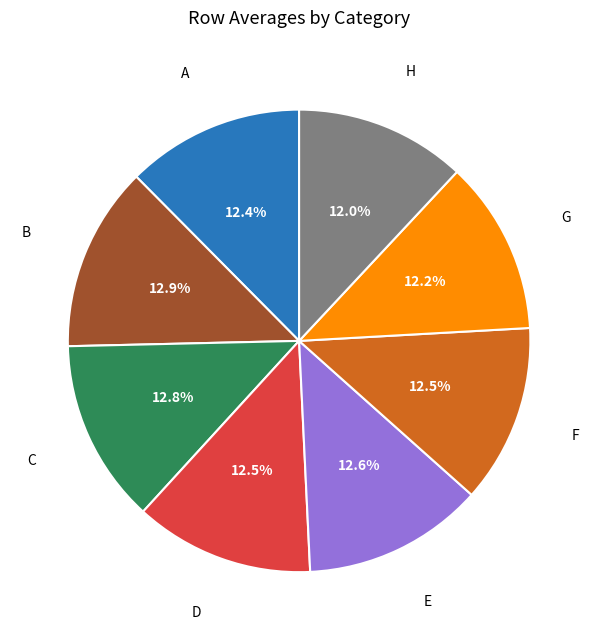

Does any single category account for the majority?

No